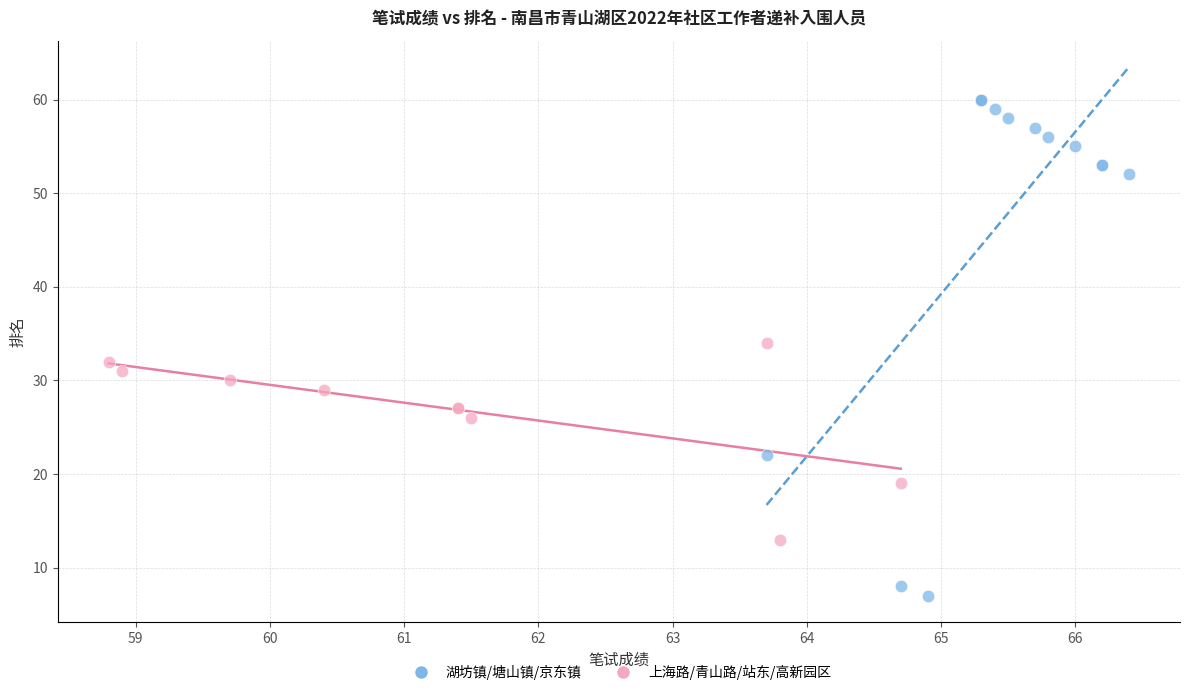

What are all the series names shown in the legend?

湖坊镇/塘山镇/京东镇, 上海路/青山路/站东/高新园区